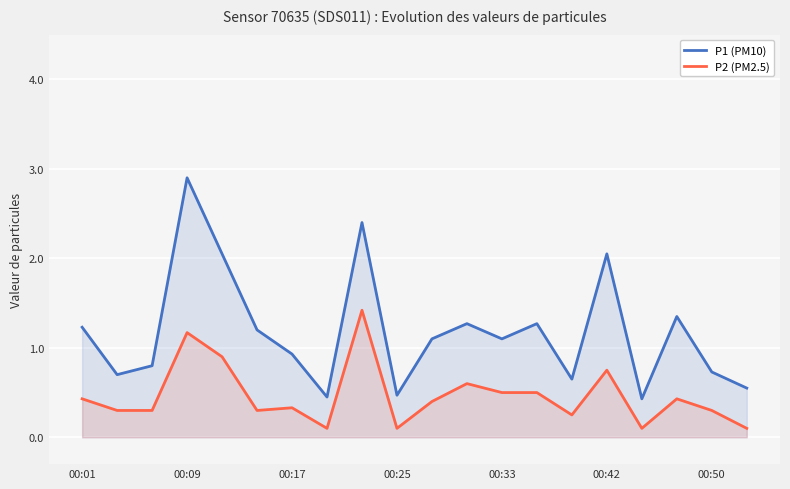

Does the chart display data point markers on the line(s)?

No